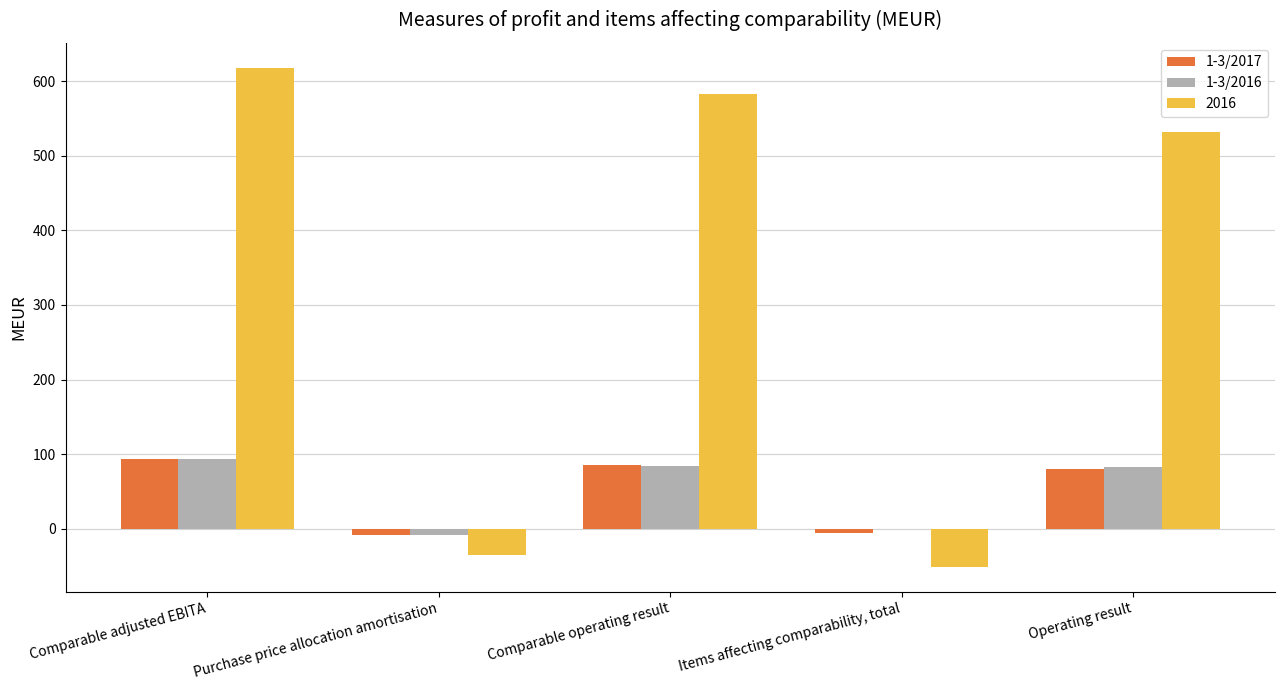

True or false: 1-3/2017 has a value of 126 at Comparable operating result.

False